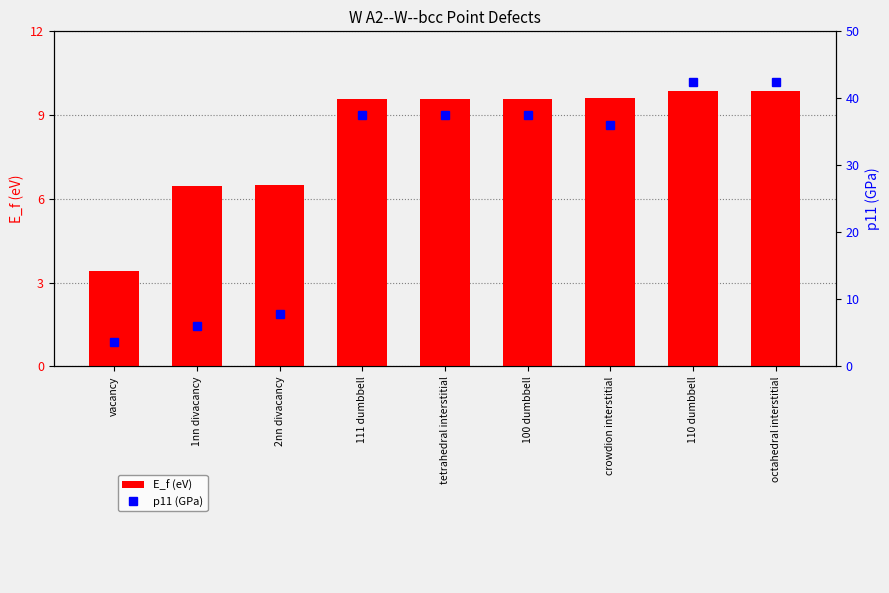

The p11 (GPa) series shows 37.5 at 100 dumbbell. True or false?

True